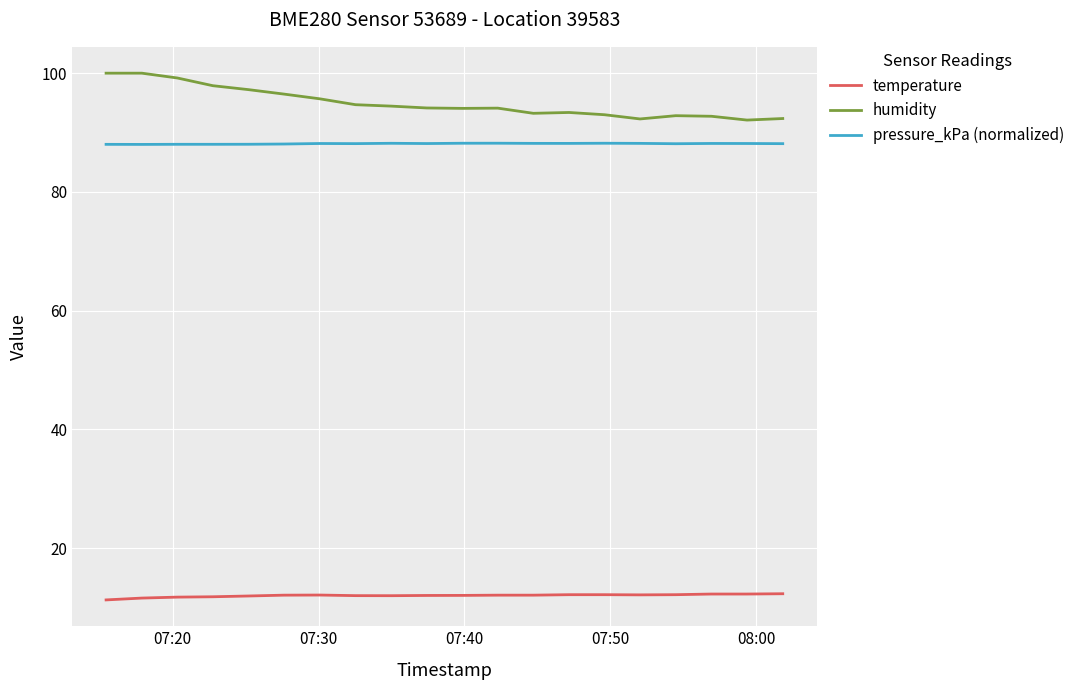

True or false: temperature and pressure_kPa (normalized) intersect in this chart.

False